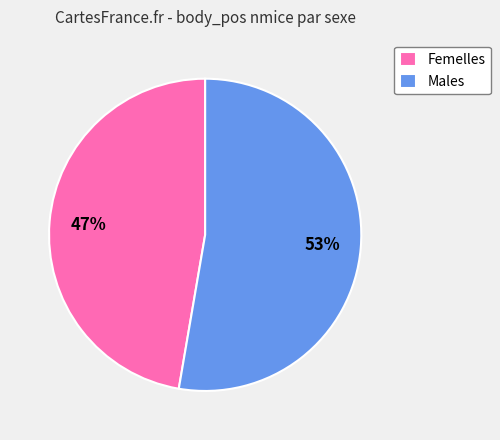

Count the number of slices in the pie.

2